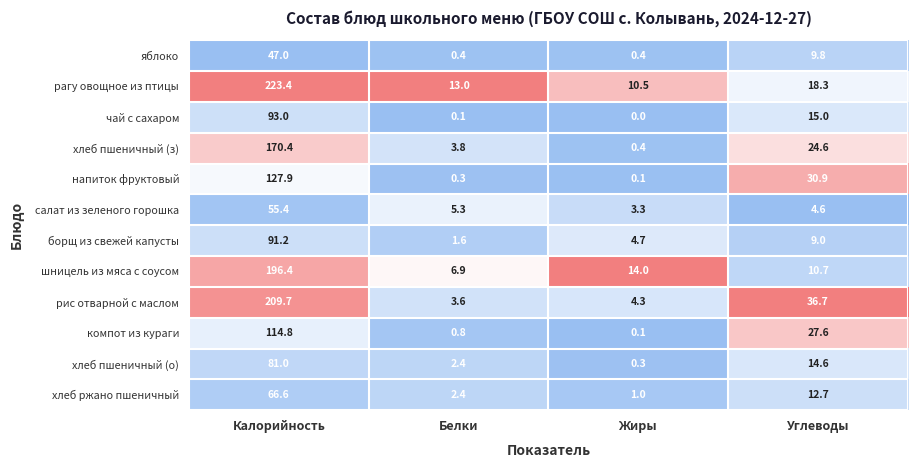

The value of шницель из мяса с соусом at Жиры is 14.0. True or false?

True